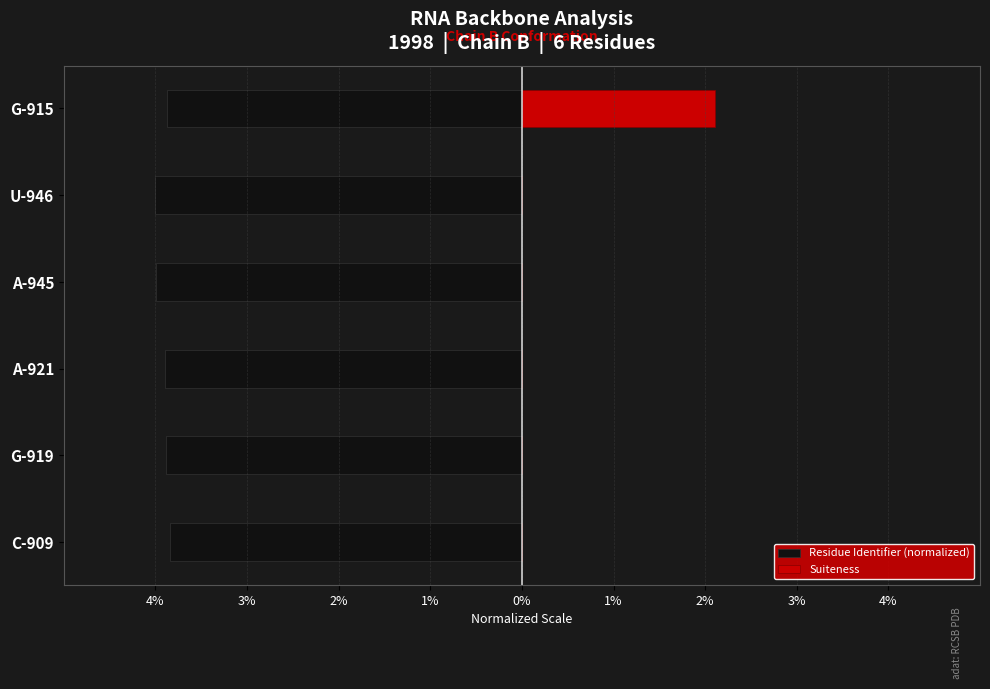

Is it true that Suiteness equals 1.3 at U-946?

False